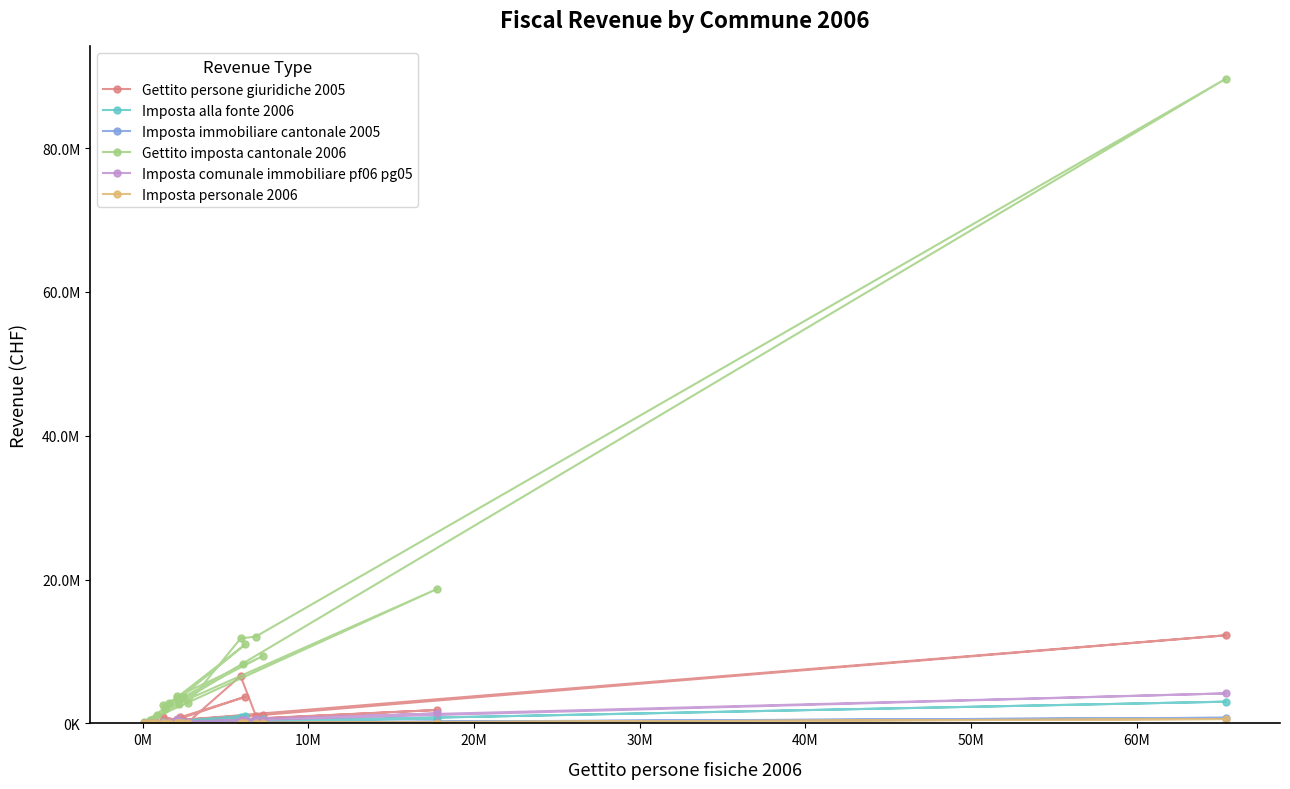

What is the difference between the maximum and minimum values in the Imposta immobiliare cantonale 2005 series?

781923.3